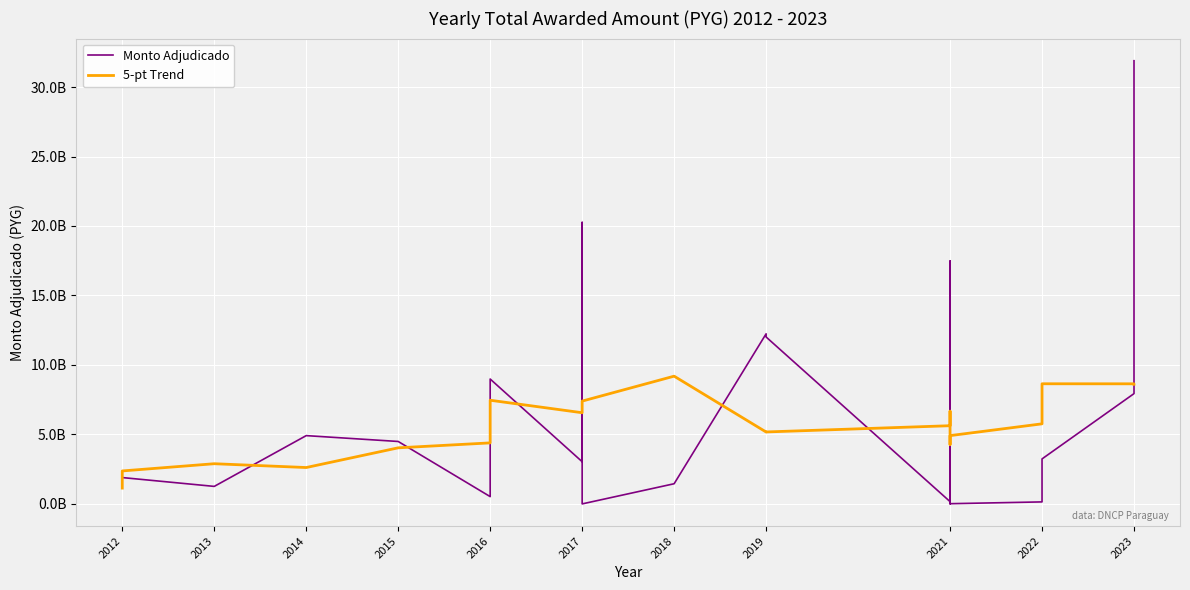

What is the difference between the 5-pt Trend values at 20 and 19?

2882627120